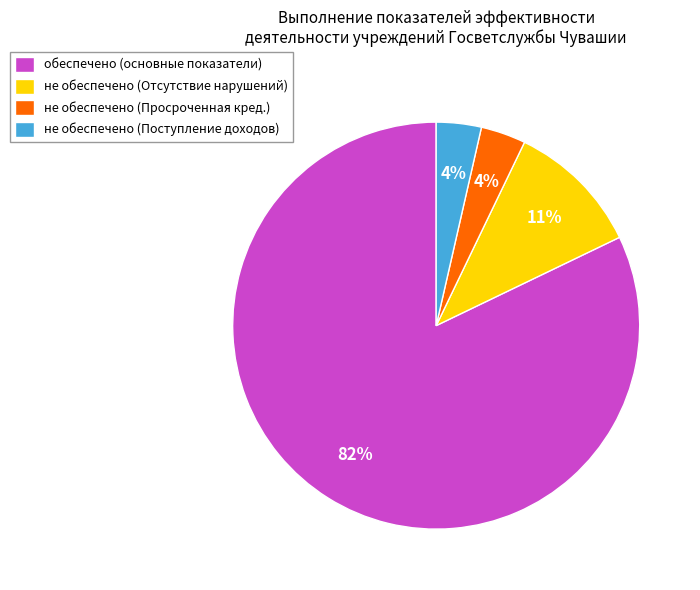

Which slice represents more than half of the pie?

обеспечено (основные показатели)